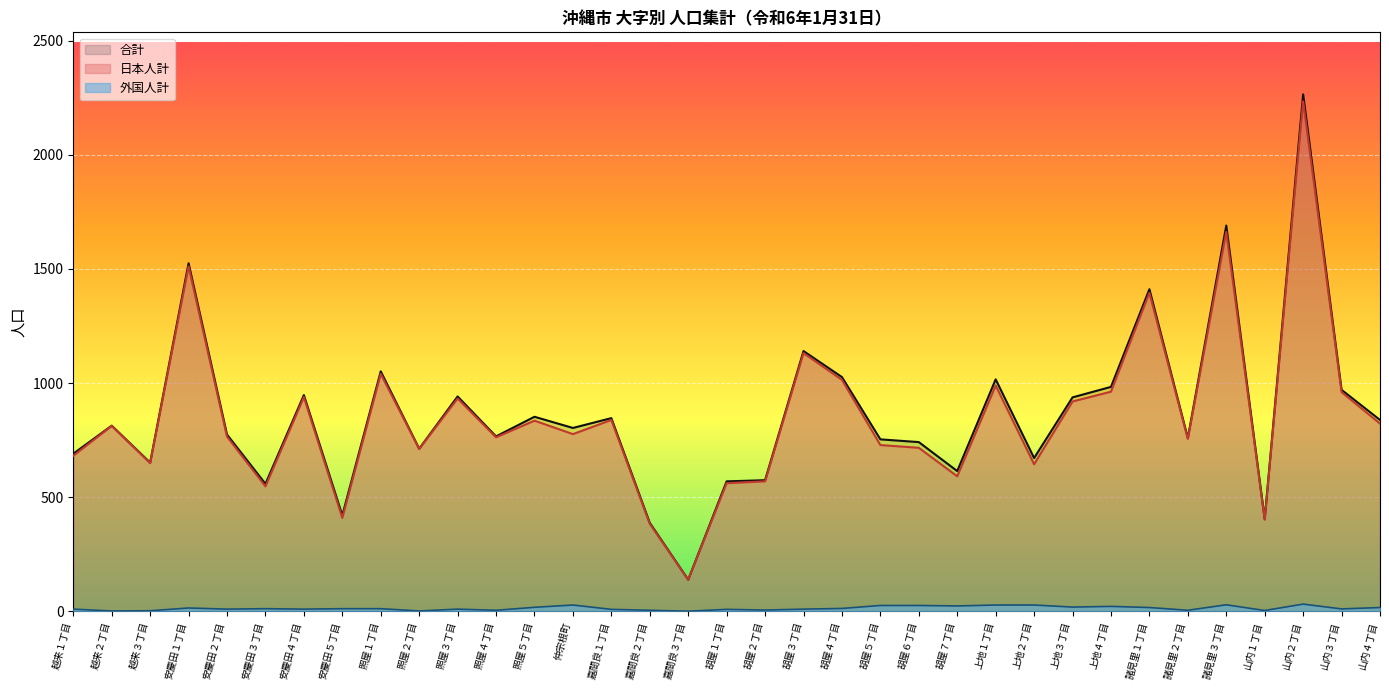

How many lines are shown in the chart?

3